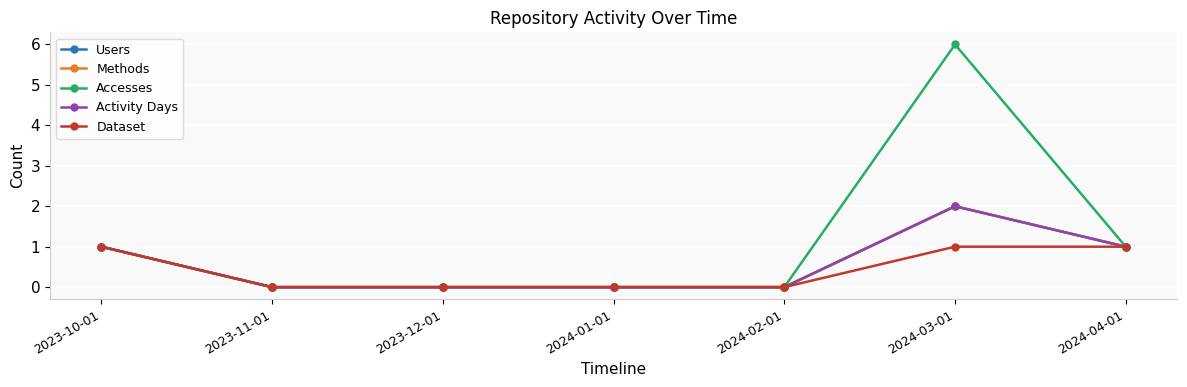

Is this an area chart (filled region under the line)?

No